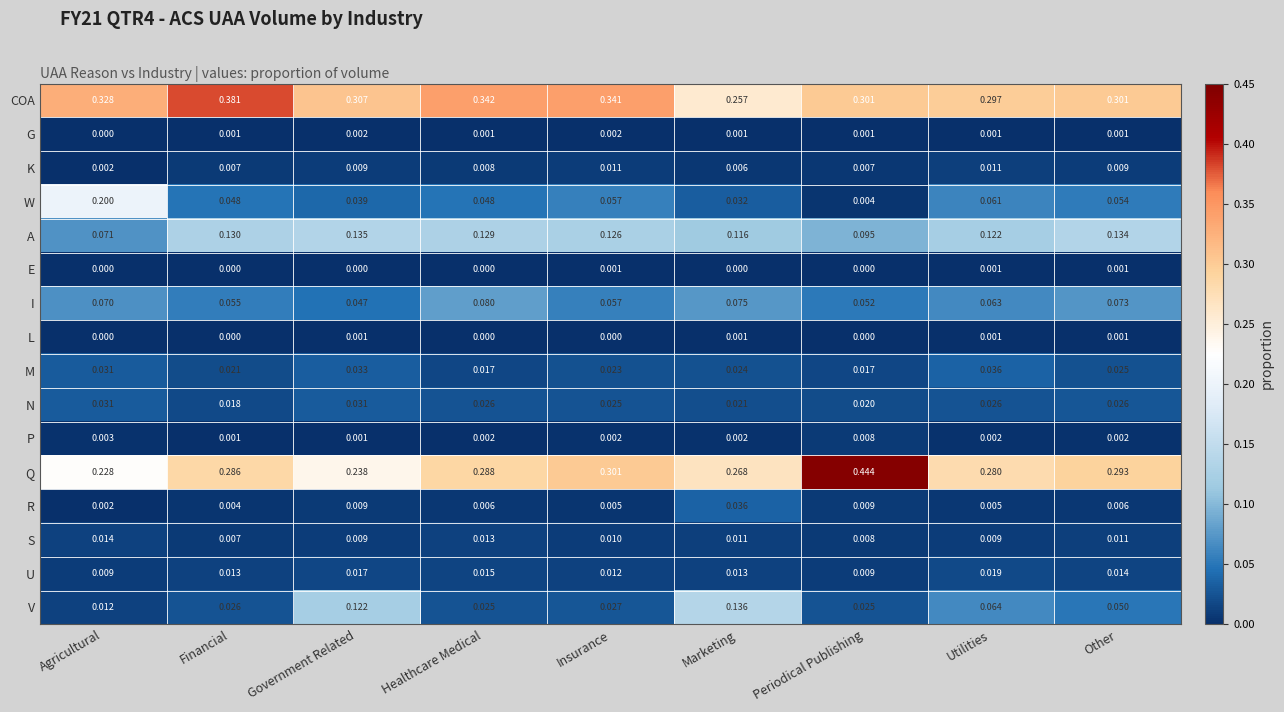

At which label is N closest to 0?

Financial